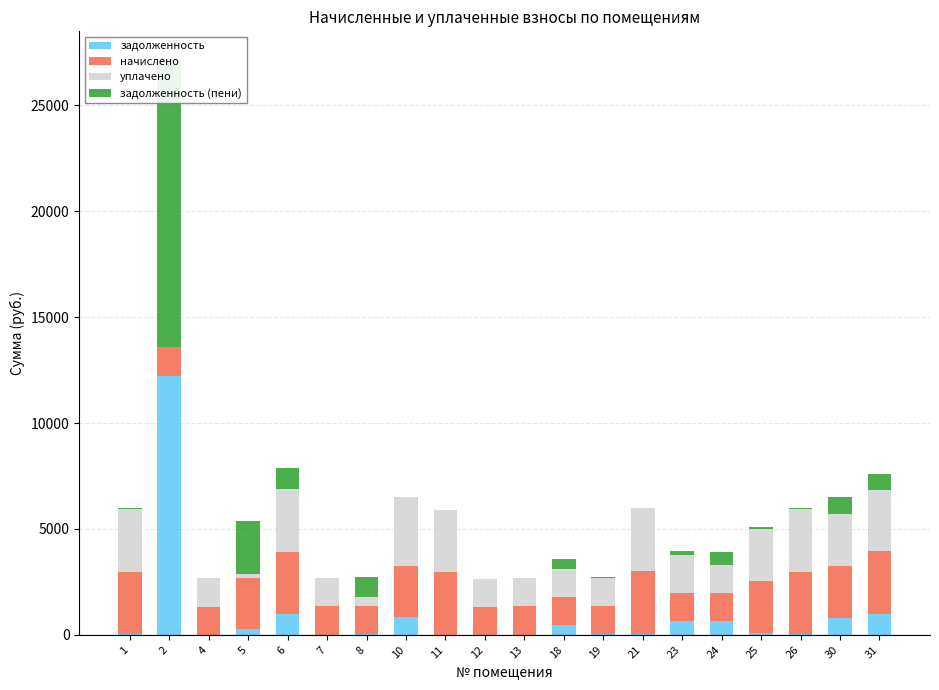

Which series has the largest range (max minus min)?

задолженность (пени)